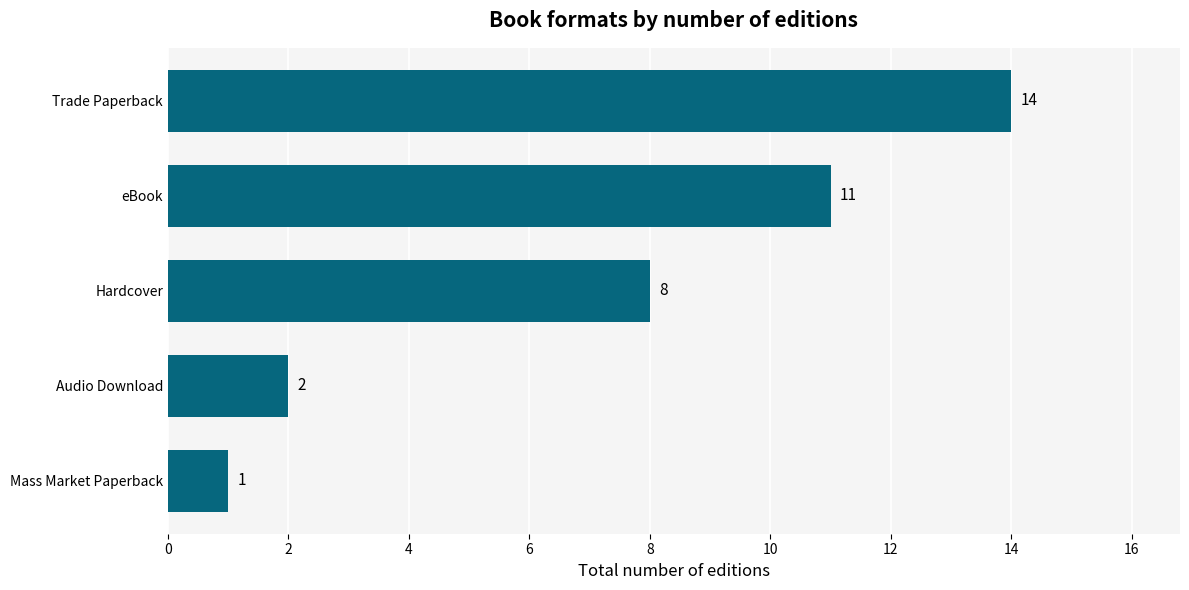

What is the difference between the maximum and second lowest values?

12